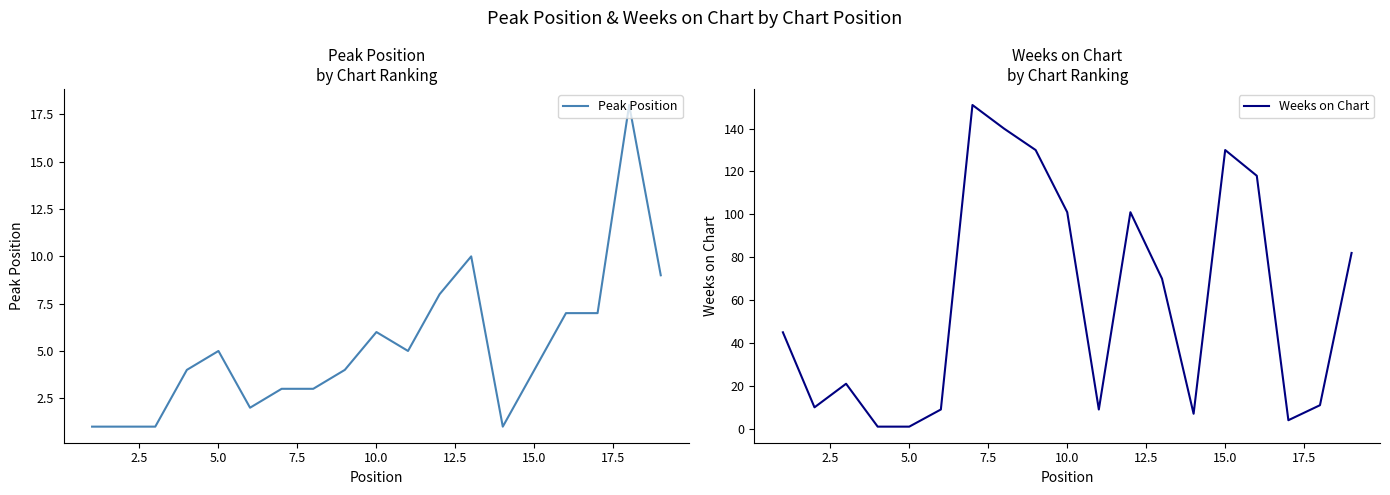

What is the maximum value for Peak Position?

18